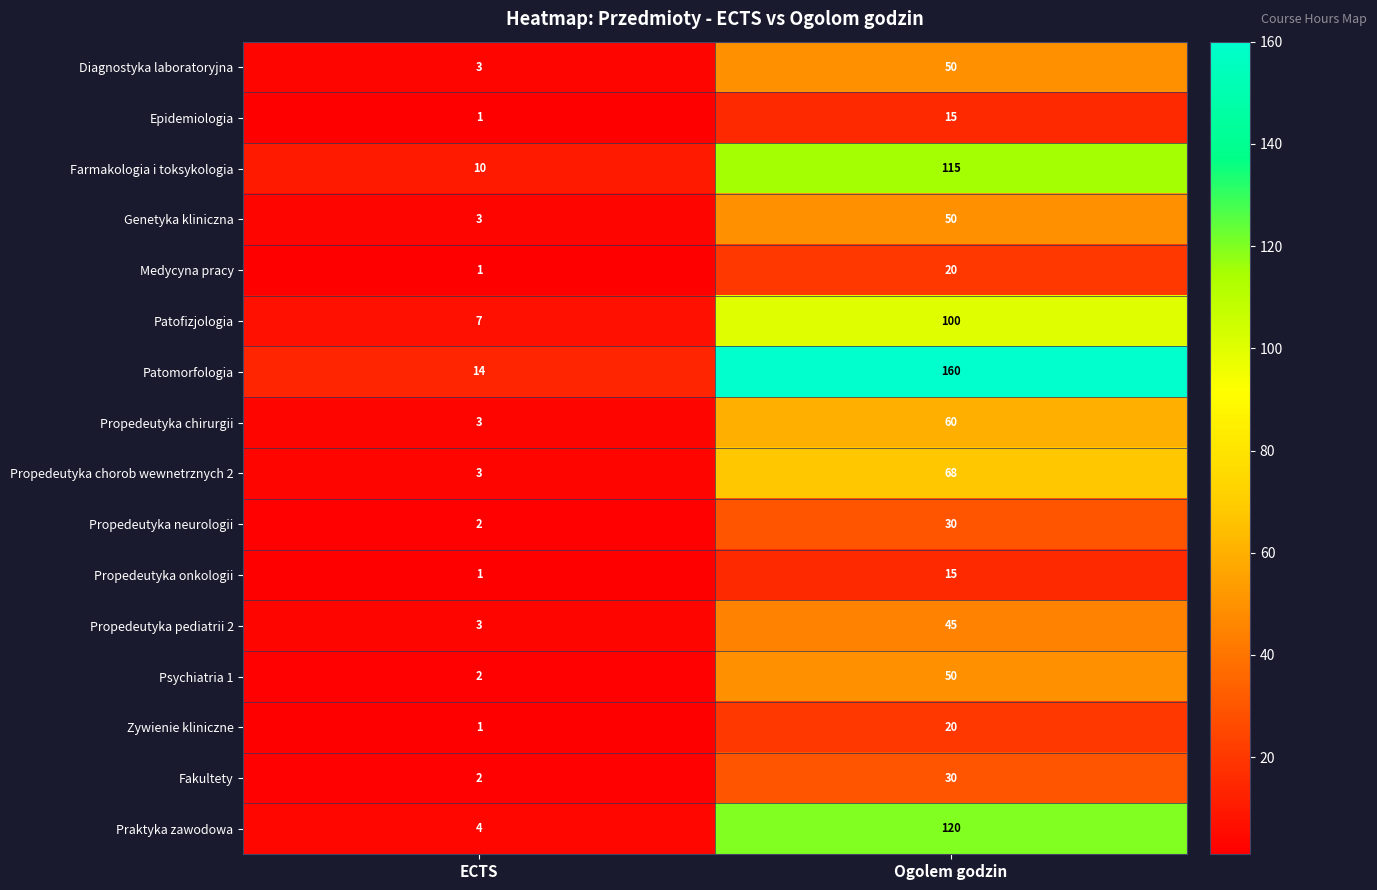

List the labels in order of Propedeutyka onkologii value, smallest first.

ECTS, Ogolem godzin